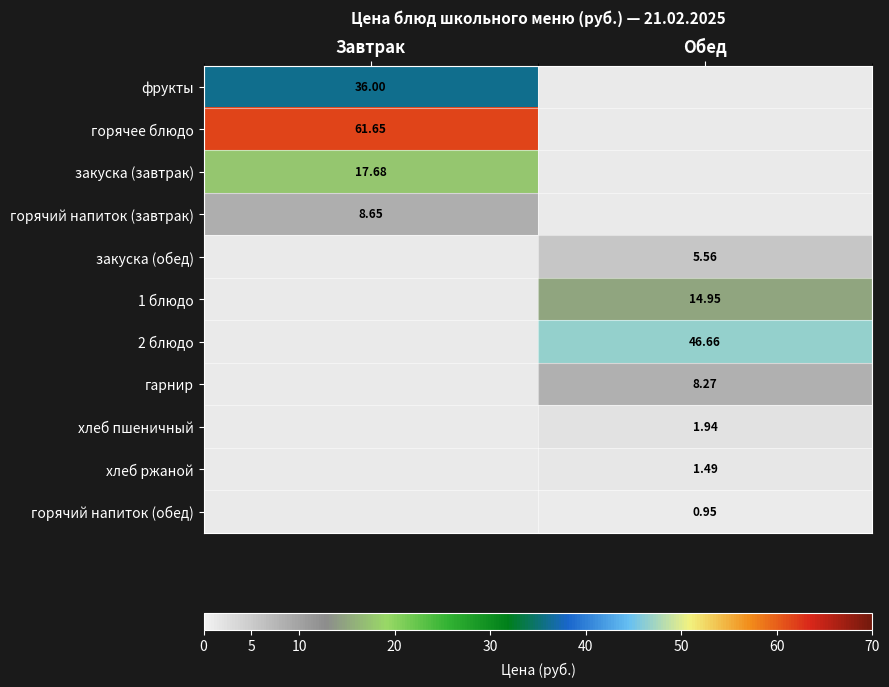

Is the value of 2 блюдо at Обед greater than the value of горячее блюдо at Завтрак?

No